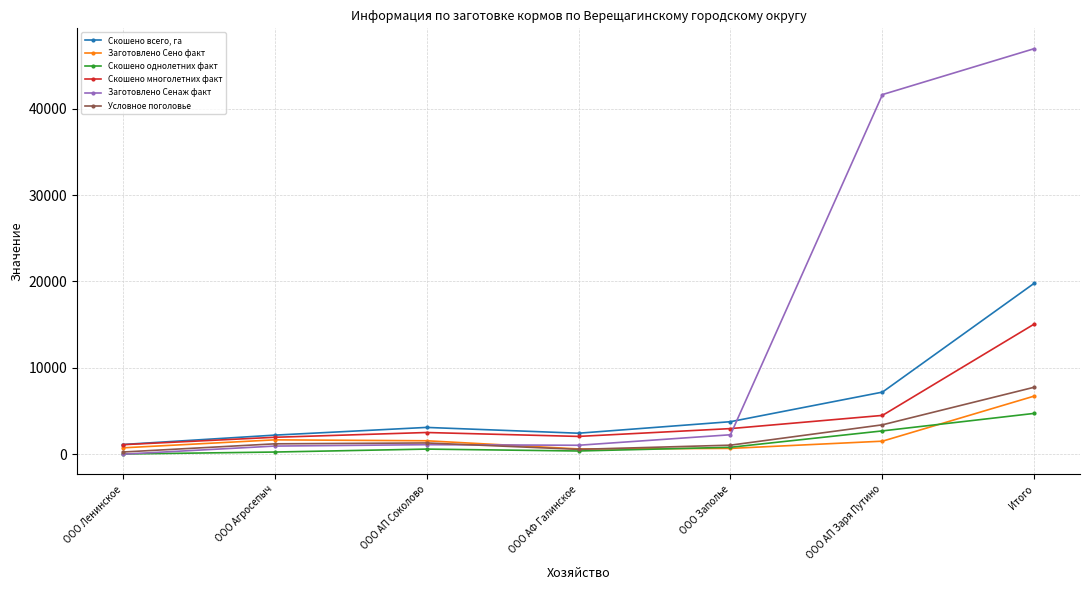

At how many categories does at least one series exceed 37095?

2